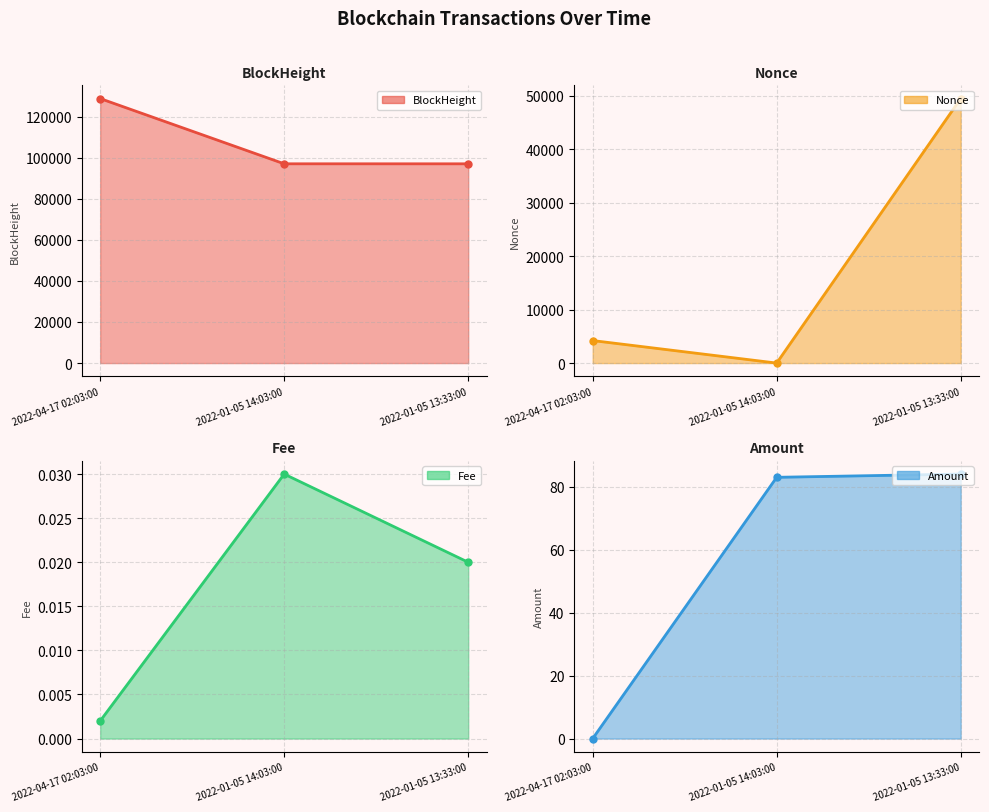

How many data points does each series have?

3